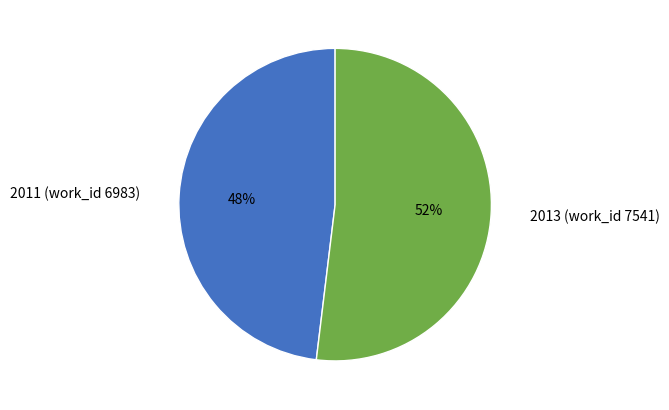

How many segments does this pie chart have?

2